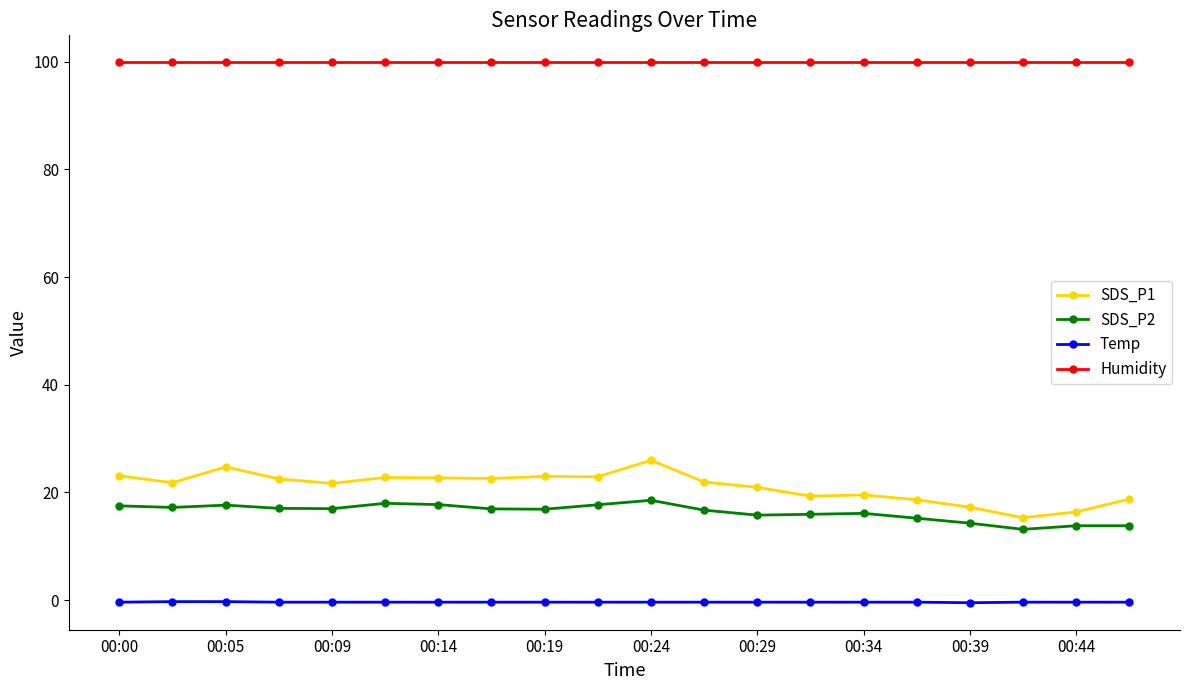

What is the value of the SDS_P2 point at the 3rd from the left?

17.6